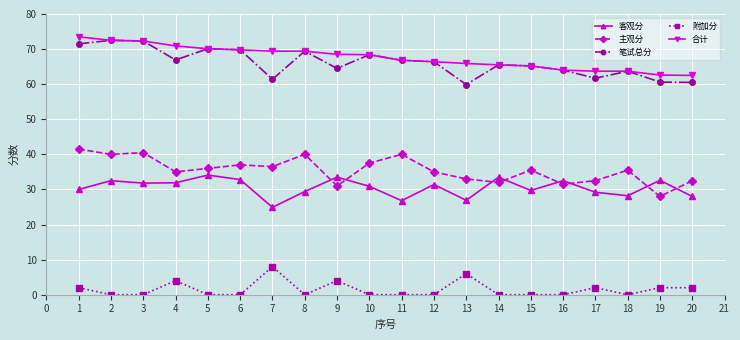

The value of 客观分 at 11 is 35.1. True or false?

False